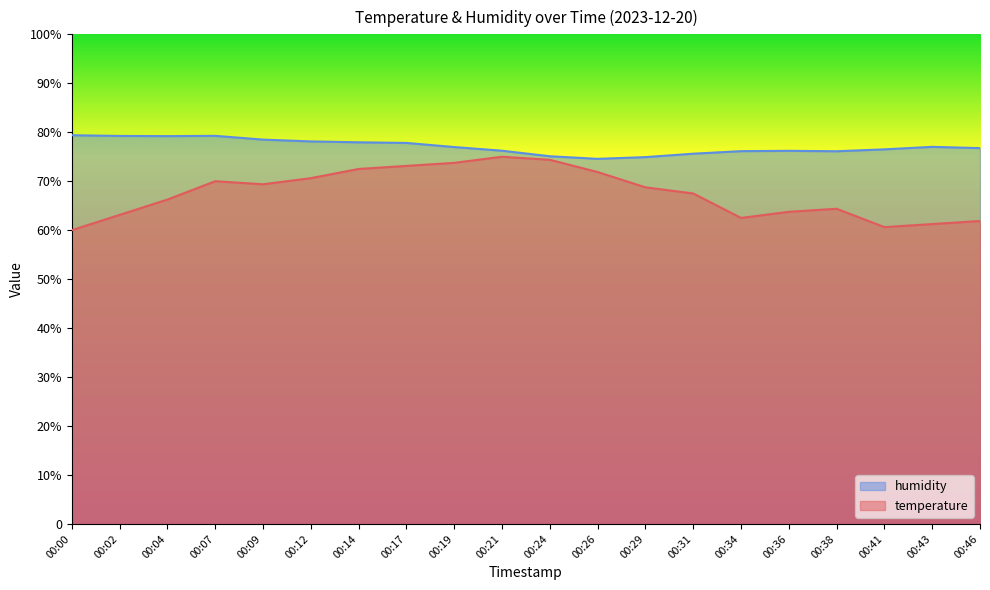

What is the value of the temperature point at the 20th from the left?

61.9